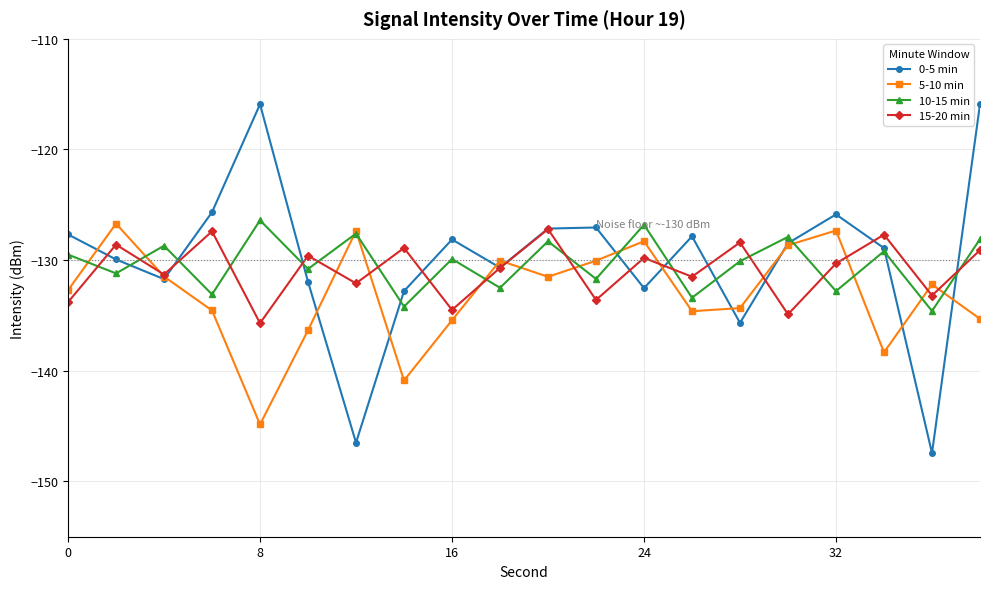

Does the chart display data point markers on the line(s)?

Yes